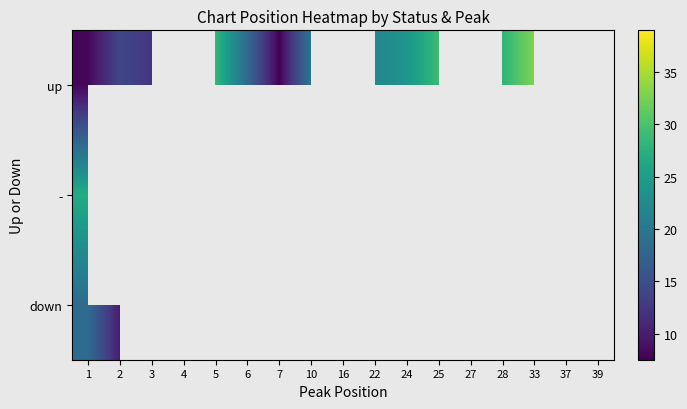

What is the minimum value for up?

7.5